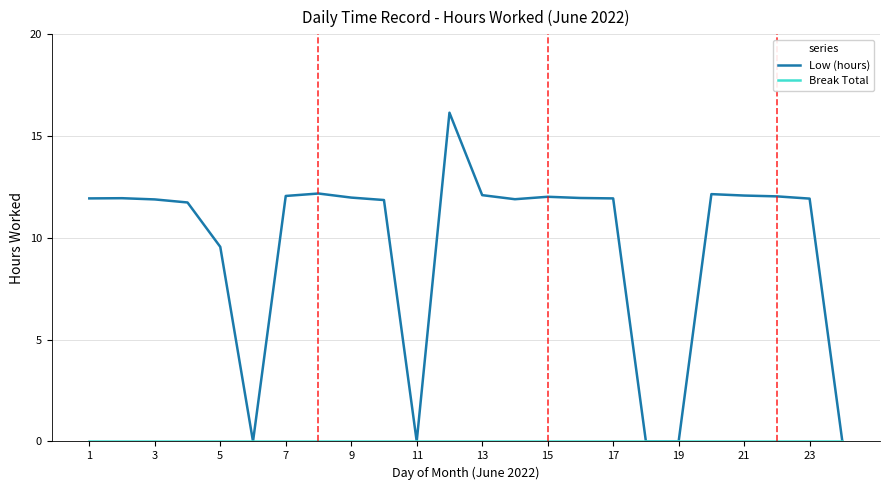

Which series has the largest total across all categories?

Low (hours)